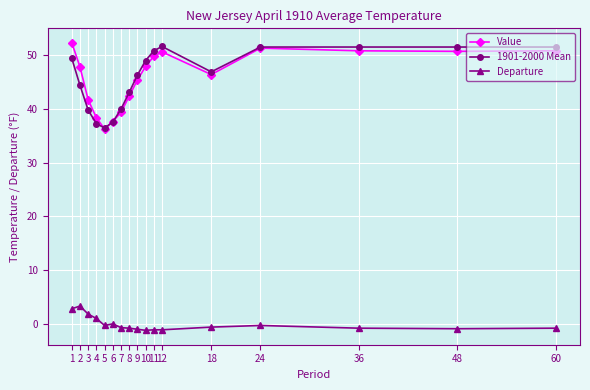

At how many categories does at least one series exceed 11?

17